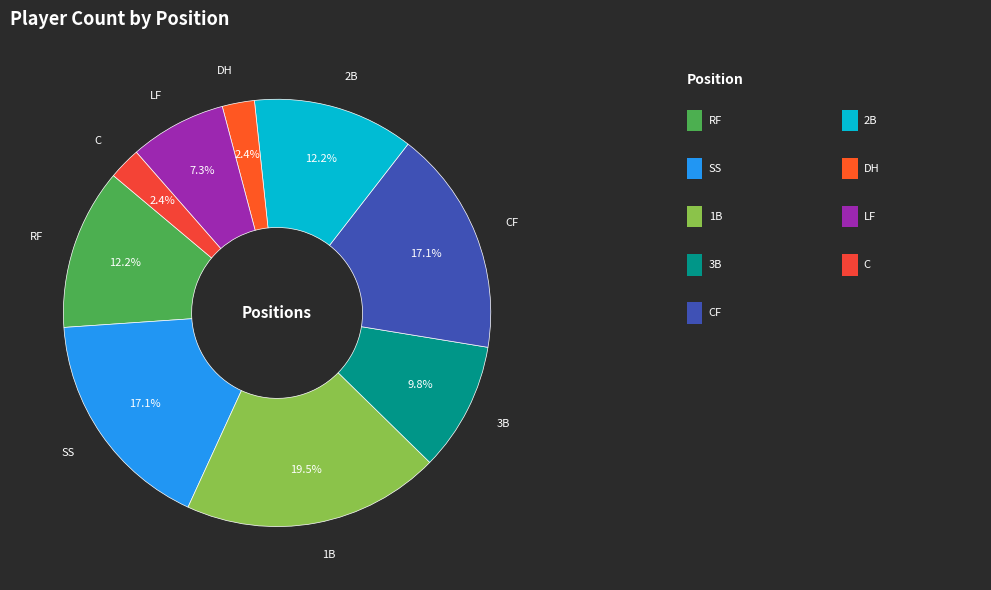

How many segments does this pie chart have?

9